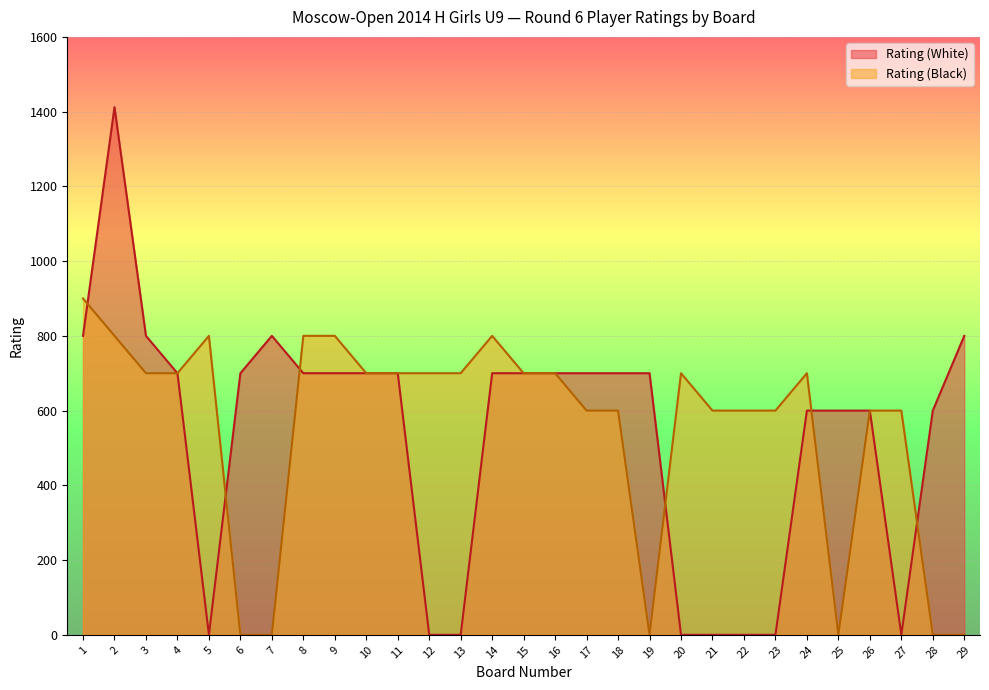

In Rating (Black), how many points are lower than both neighbors (excluding endpoints)?

2